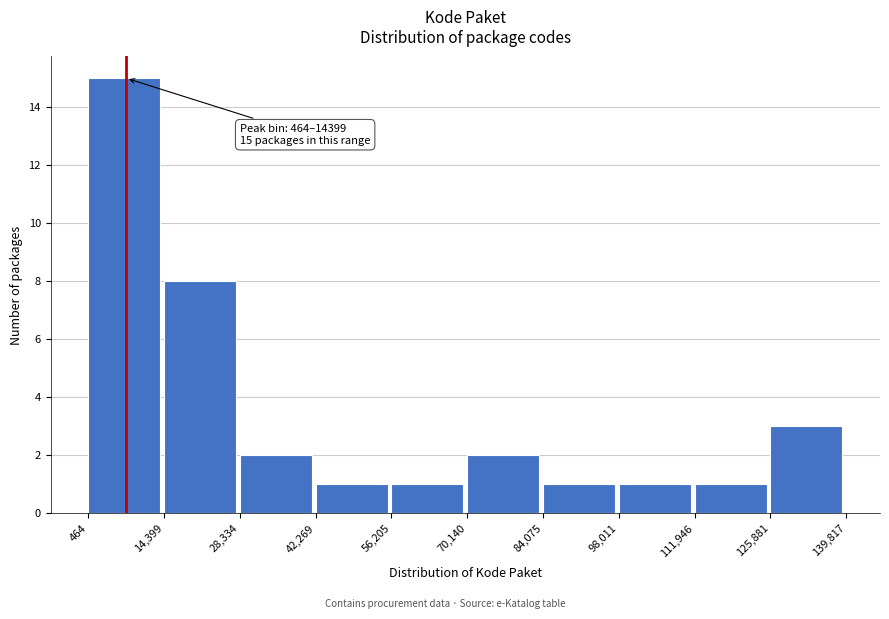

Which range on the x-axis has the tallest bar?

464 to 14,399